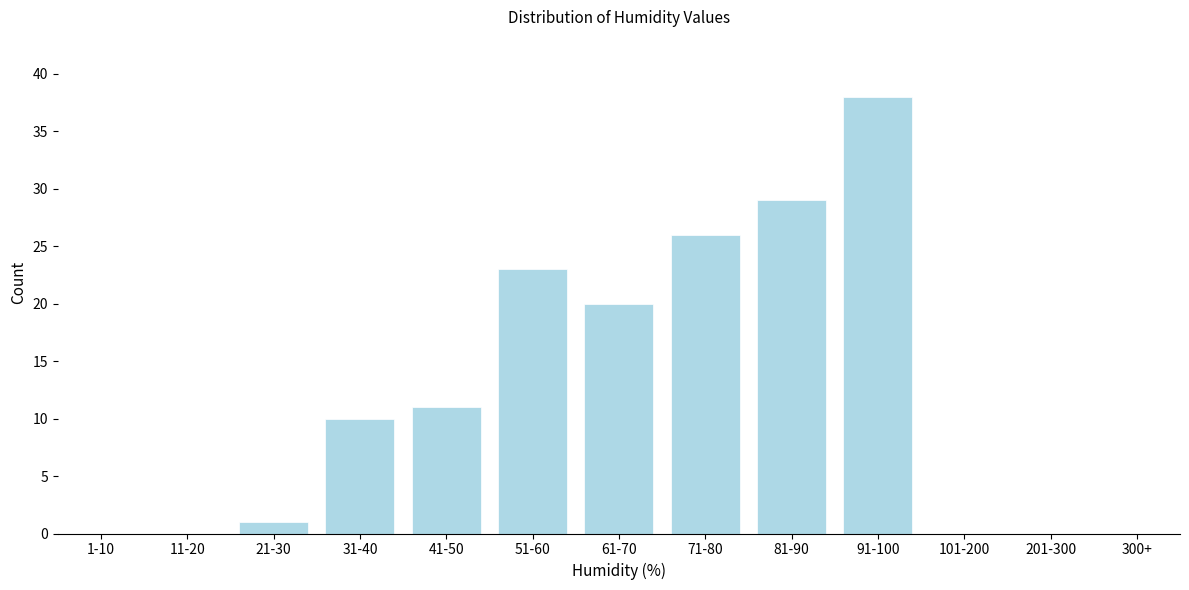

Reading left to right, list all the values displayed in this chart.

1-10=0	11-20=0	21-30=1	31-40=10	41-50=11	51-60=23	61-70=20	71-80=26	81-90=29	91-100=38	101-200=0	201-300=0	300+=0